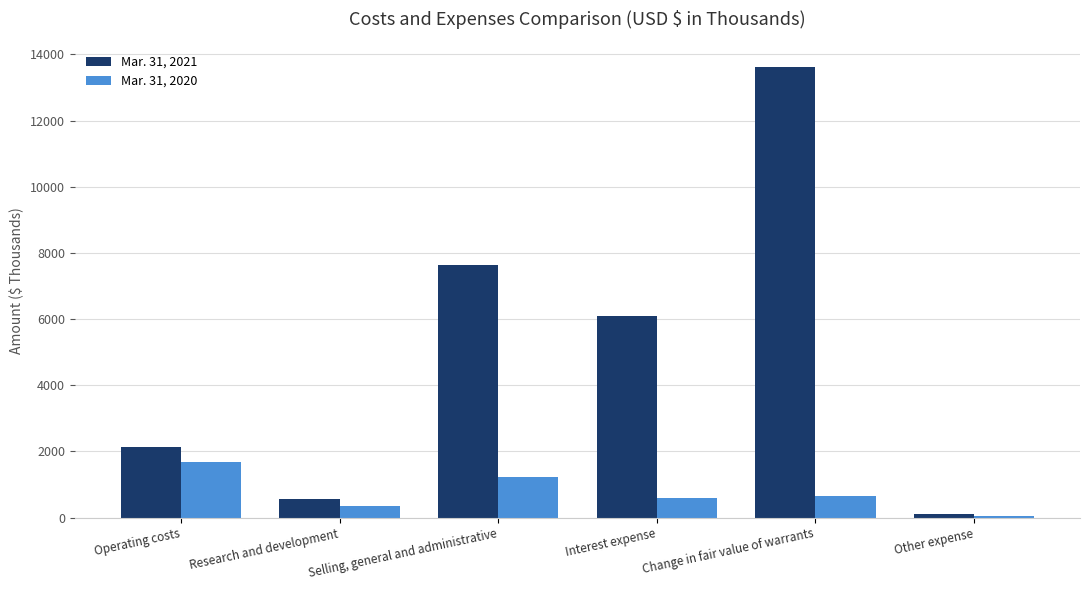

Which series has the widest spread of values?

Mar. 31, 2021